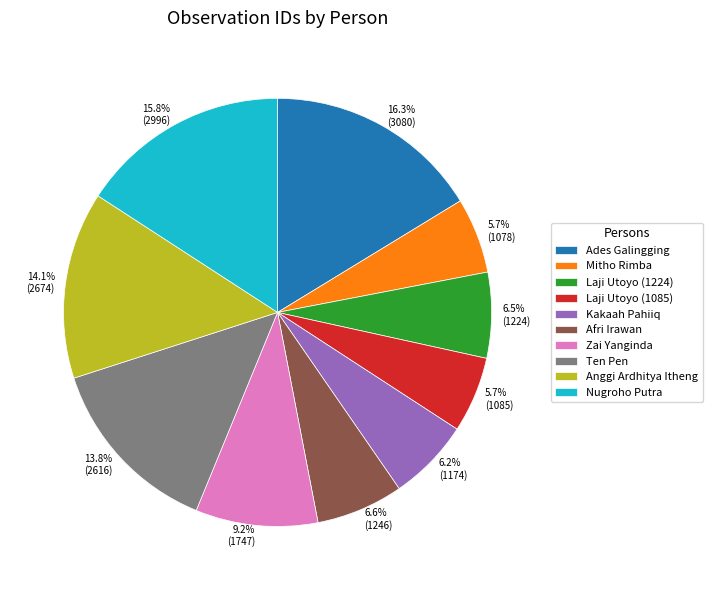

To the nearest percent, what portion does Afri Irawan represent?

7%